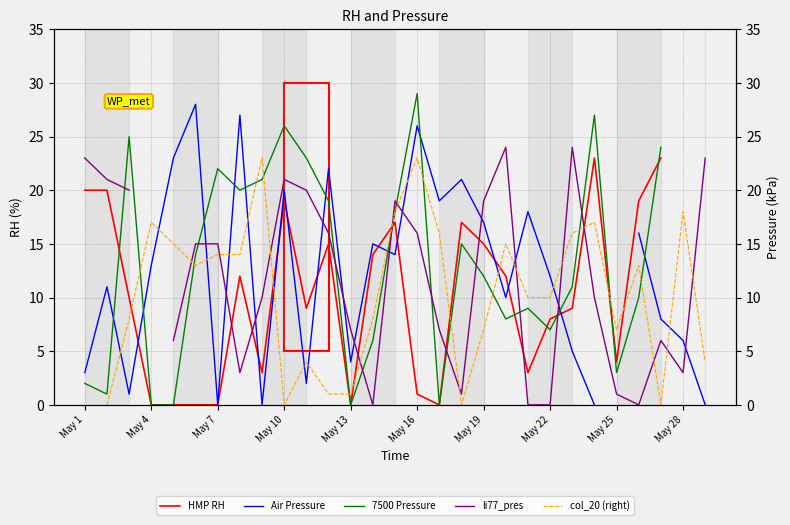

In li77_pres, how many points are higher than both neighbors (excluding endpoints)?

5